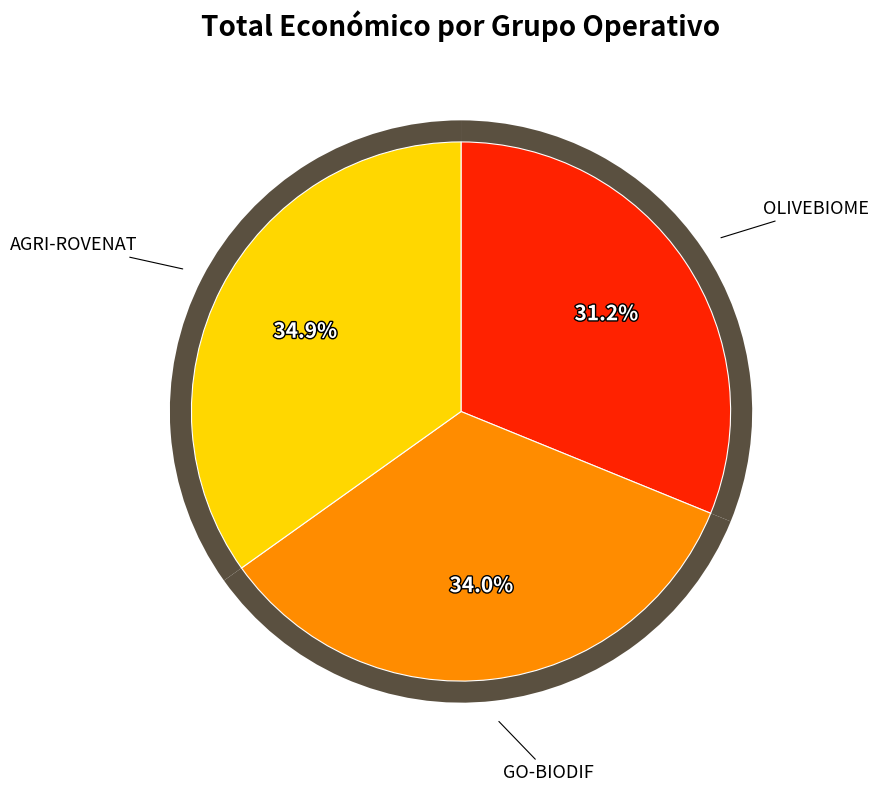

Does AGRI-ROVENAT account for over 50% of the chart?

No